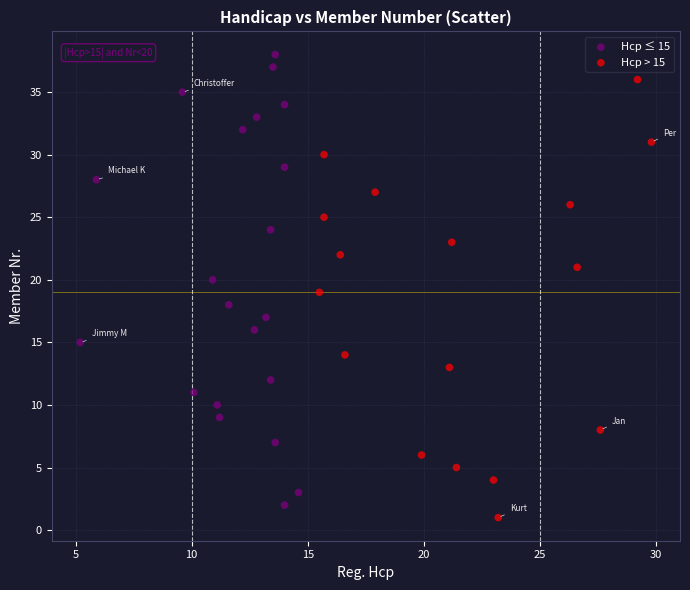

Which series contains the lowest Y value?

Hcp > 15